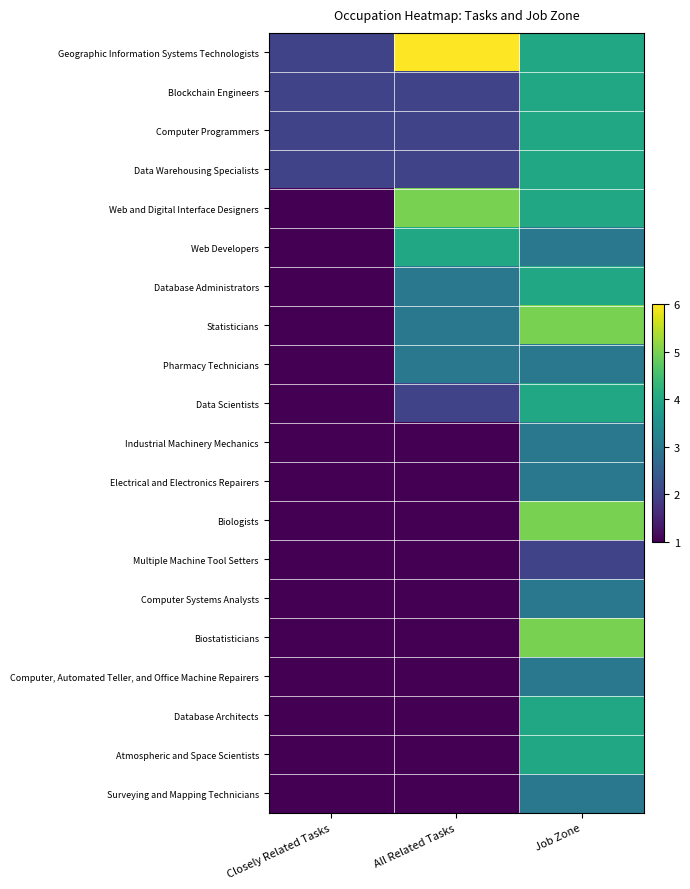

Rank the series by their maximum value, from lowest to highest.

Multiple Machine Tool Setters, Pharmacy Technicians, Industrial Machinery Mechanics, Electrical and Electronics Repairers, Computer Systems Analysts, Computer, Automated Teller, and Office Machine Repairers, Surveying and Mapping Technicians, Blockchain Engineers, Computer Programmers, Data Warehousing Specialists, Web Developers, Database Administrators, Data Scientists, Database Architects, Atmospheric and Space Scientists, Web and Digital Interface Designers, Statisticians, Biologists, Biostatisticians, Geographic Information Systems Technologists